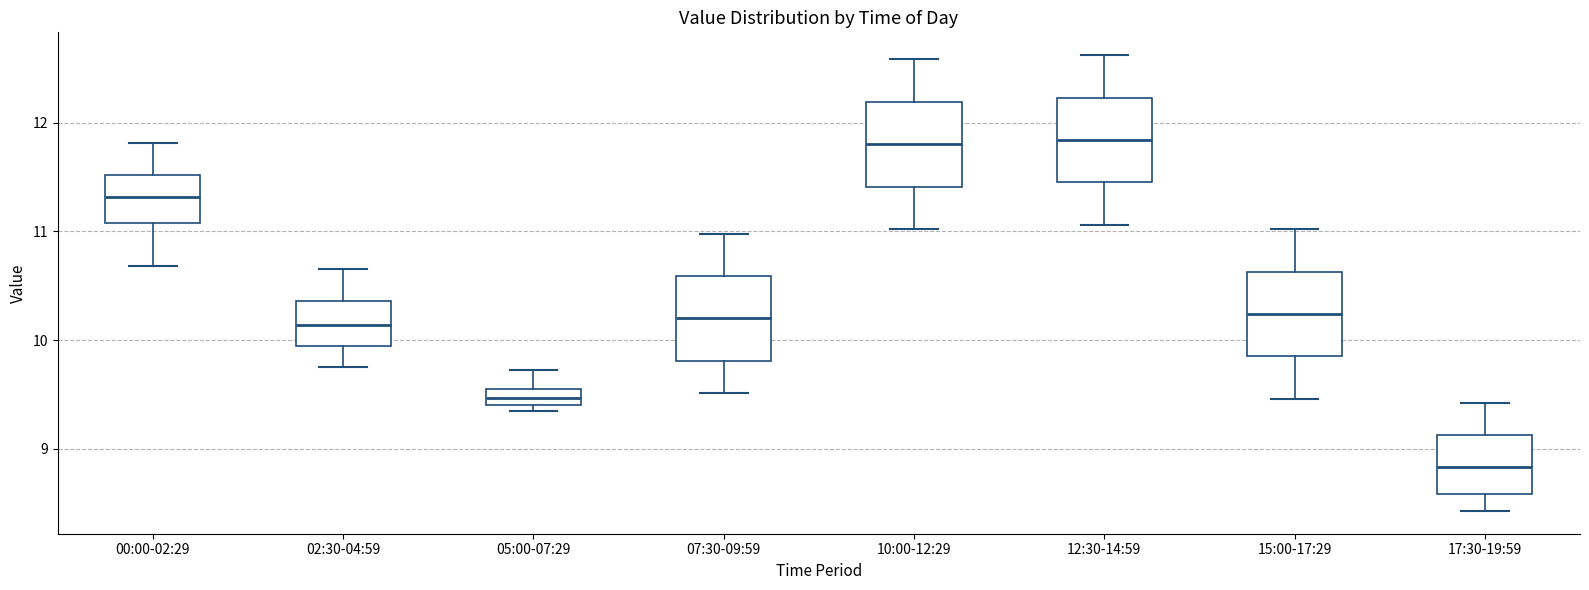

Where does the lower whisker of the box for 12:30-14:59 end on the y-axis? The values are not printed on the chart, so give them approximately, as read against the axis.

11.1